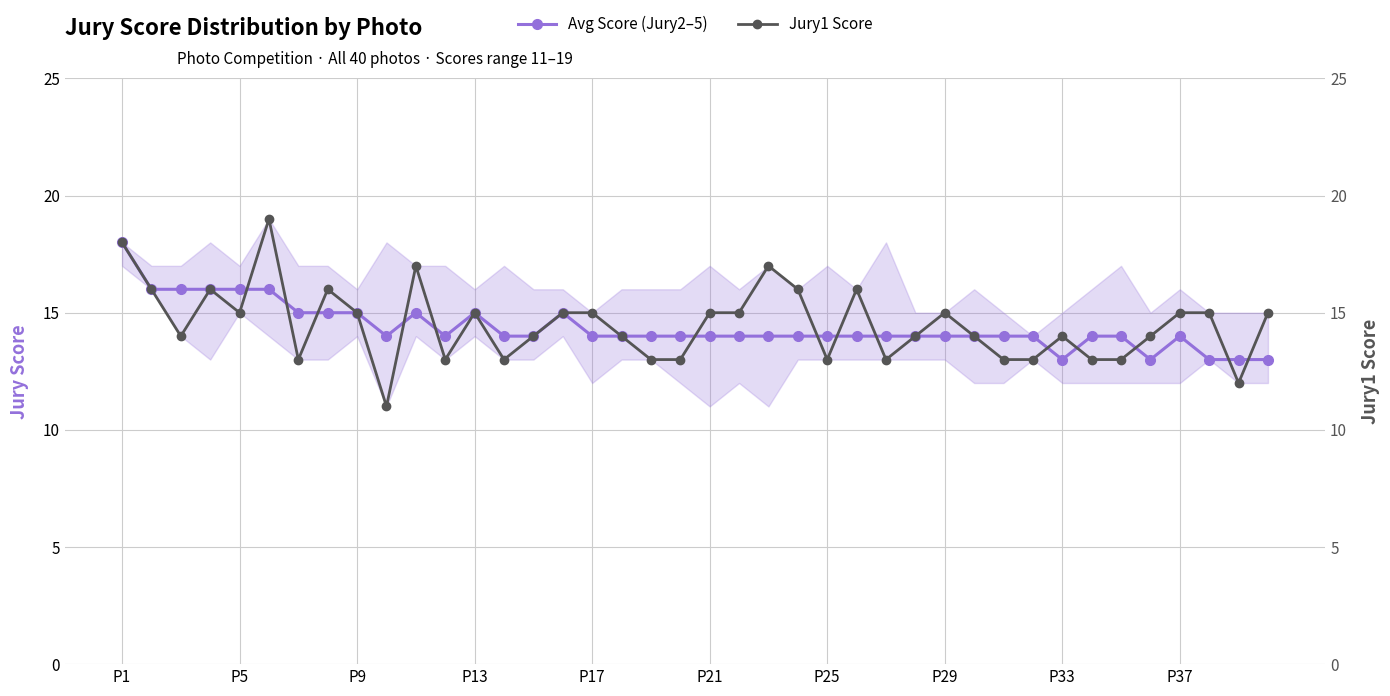

At how many categories does at least one series exceed 15?

11